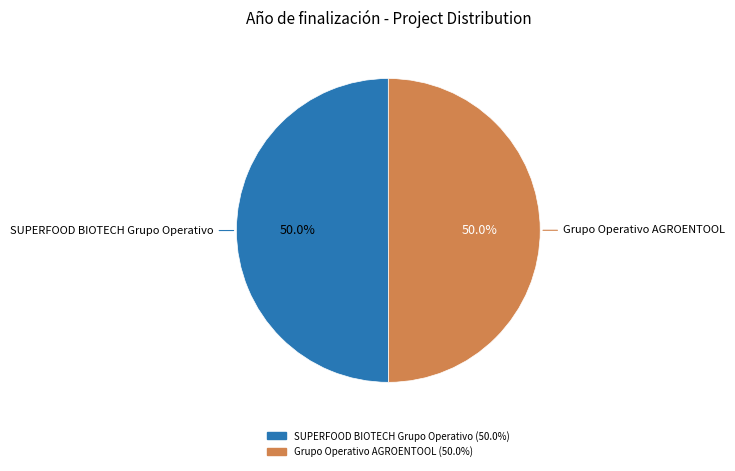

Count the number of slices in the pie.

2